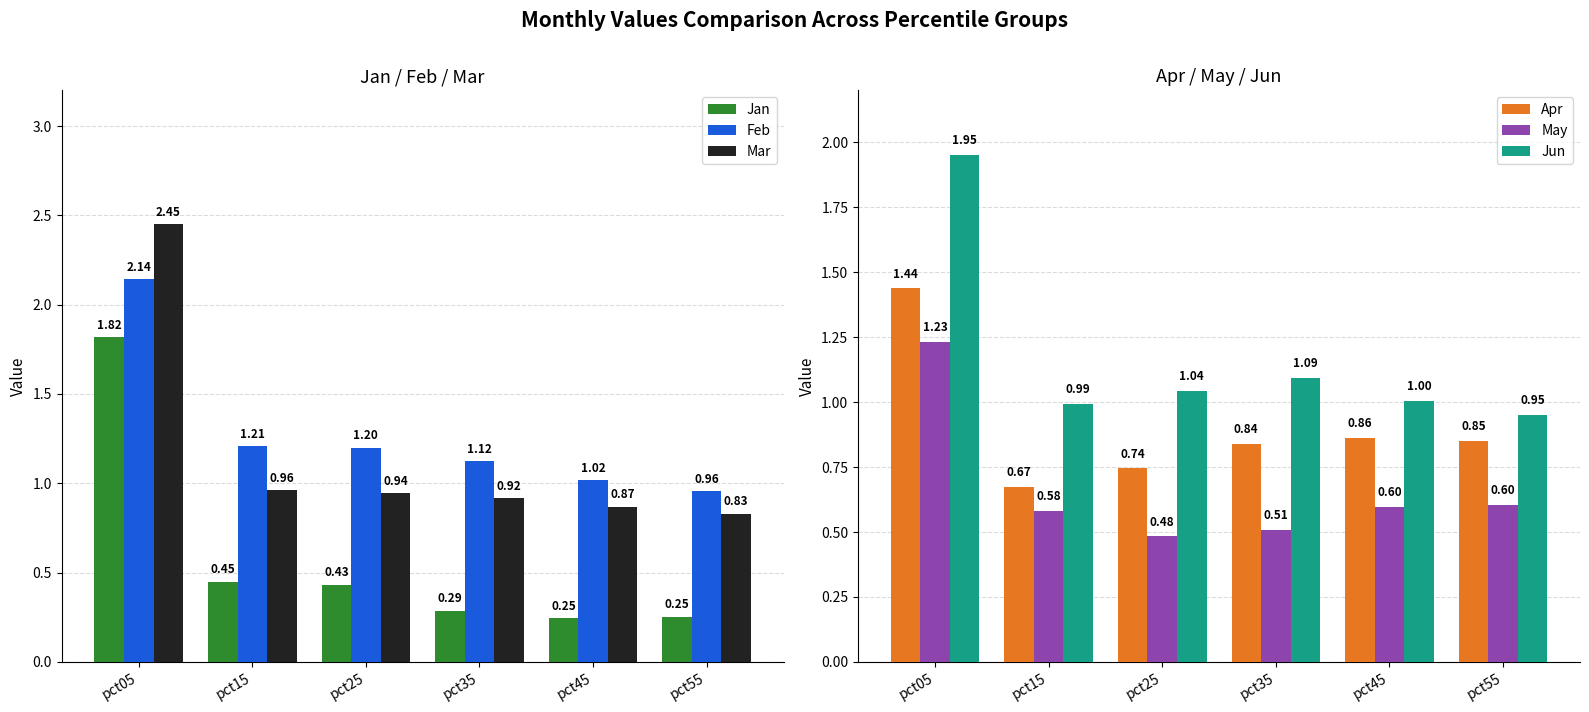

The value of May at pct45 is 0.6. True or false?

True